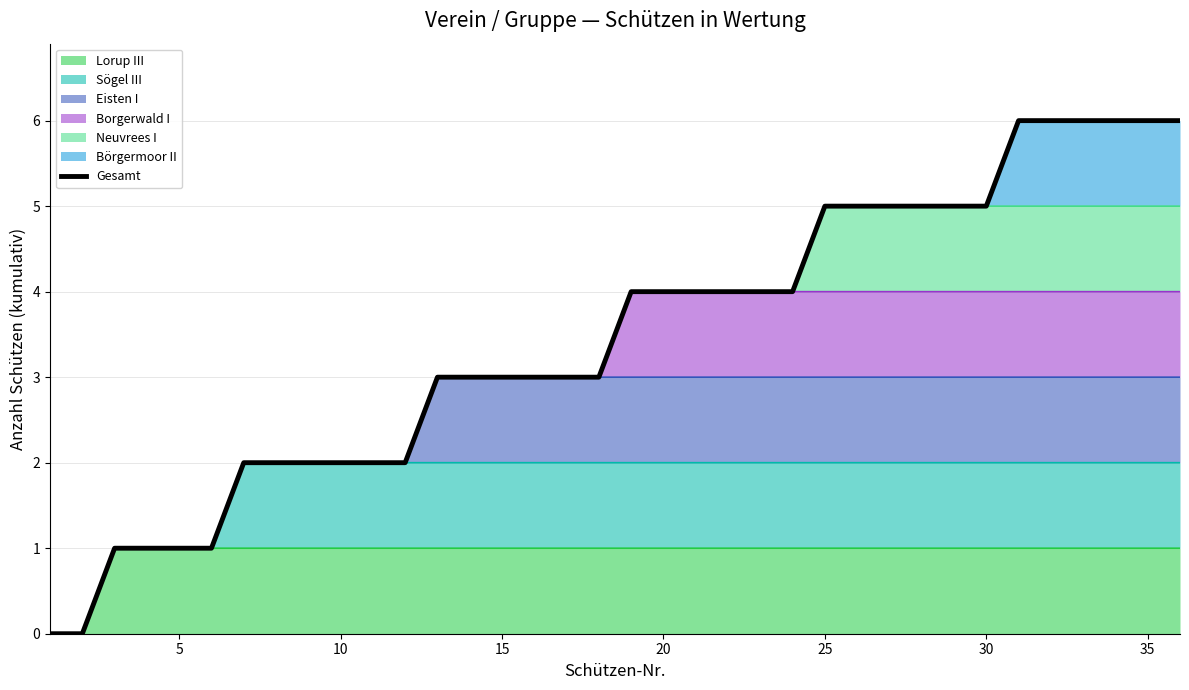

The chart shows a value of 10 at 32. True or false?

False